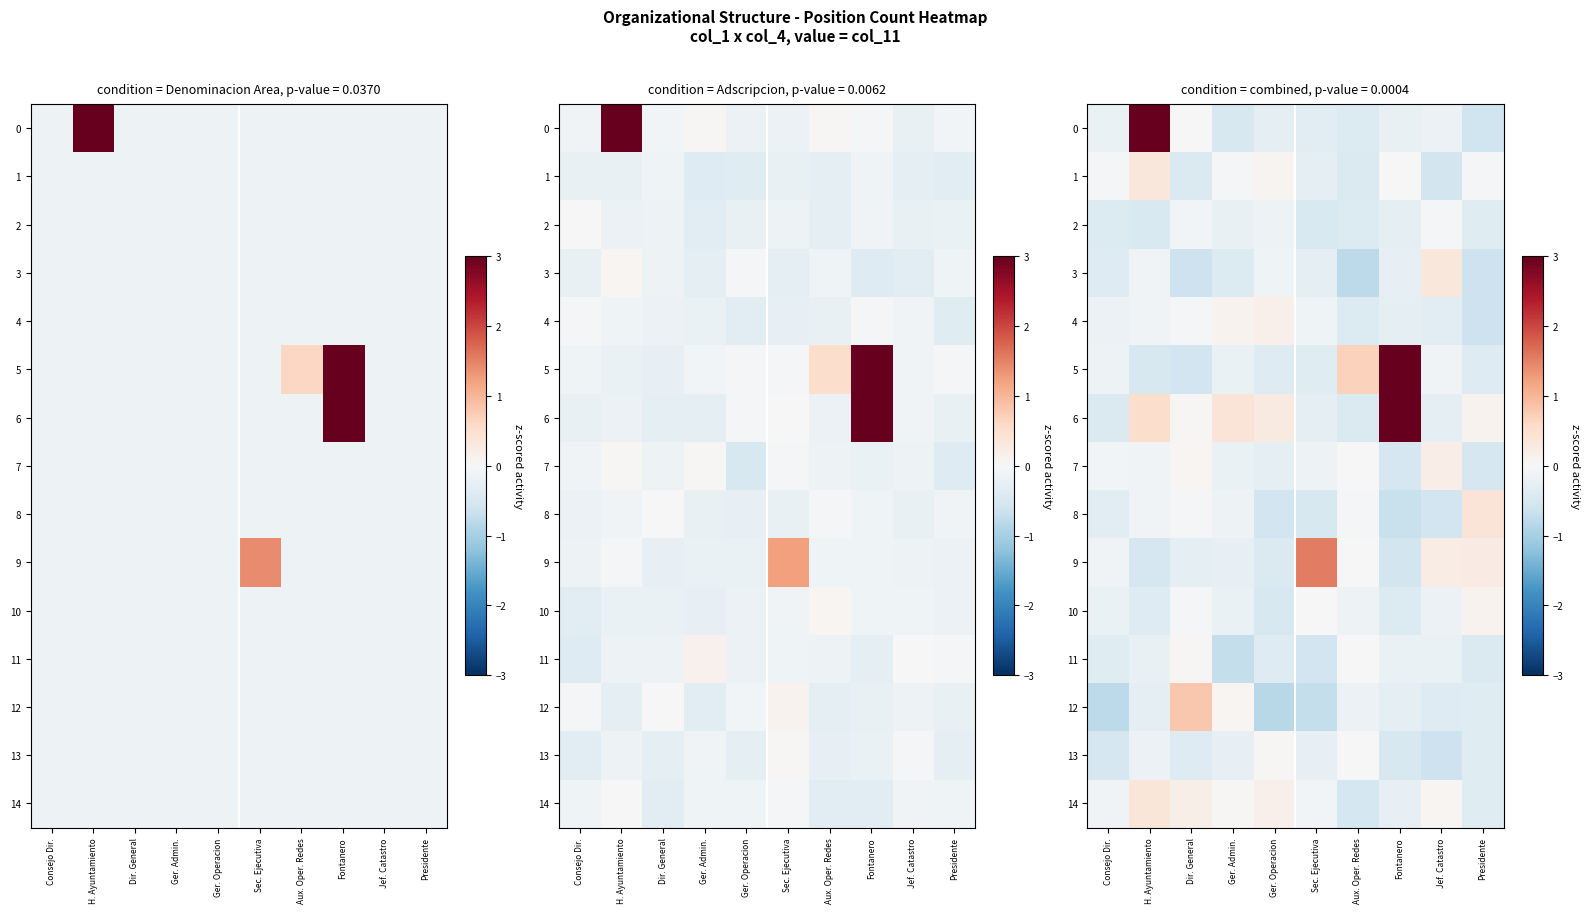

Rank the series at Sec. Ejecutiva from lowest to highest value.

row_12, row_11, row_8, row_2, row_5, row_0, row_3, row_6, row_1, row_13, row_7, row_4, row_14, row_10, row_9